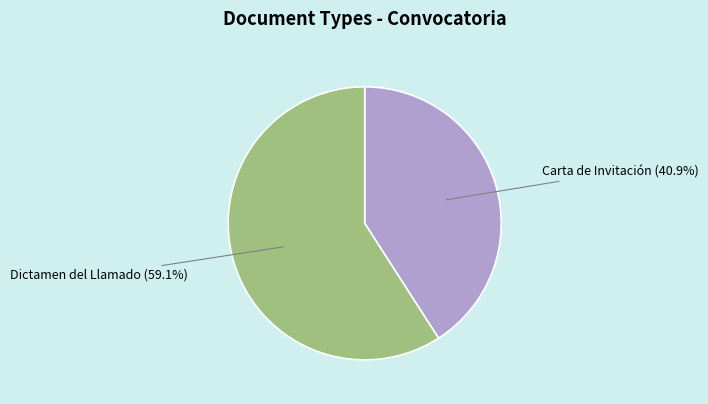

How many slices are in this pie chart?

2